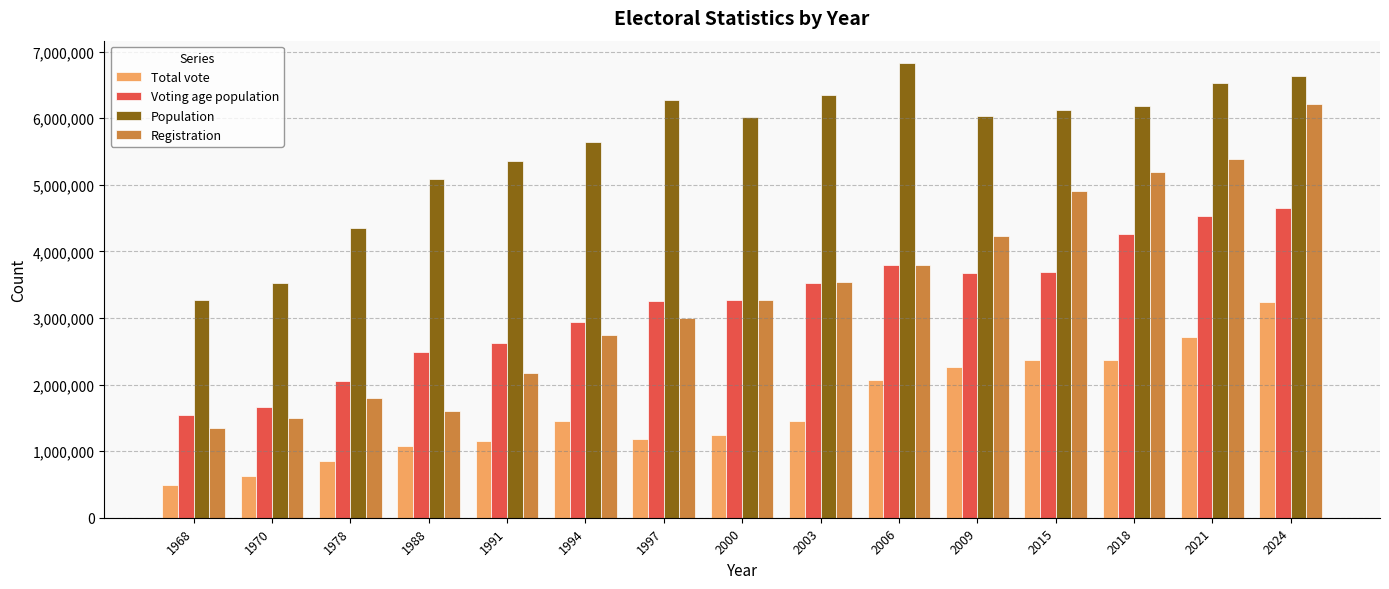

Which series has the largest range (max minus min)?

Registration